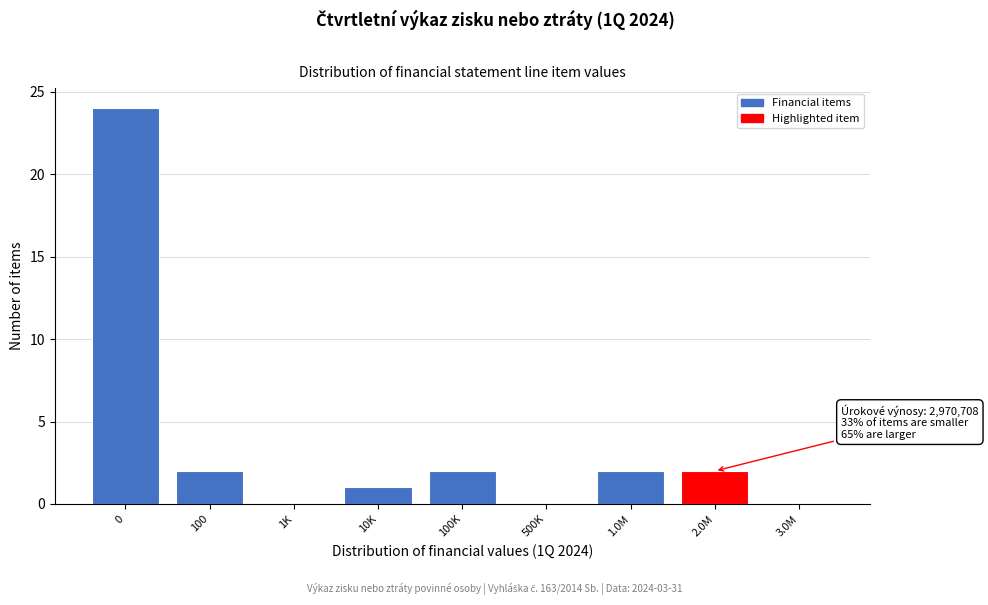

Reading left to right, what are all the values shown in this chart?

0=24	100=2	1K=0	10K=1	100K=2	500K=0	1.0M=2	2.0M=2	3.0M=0